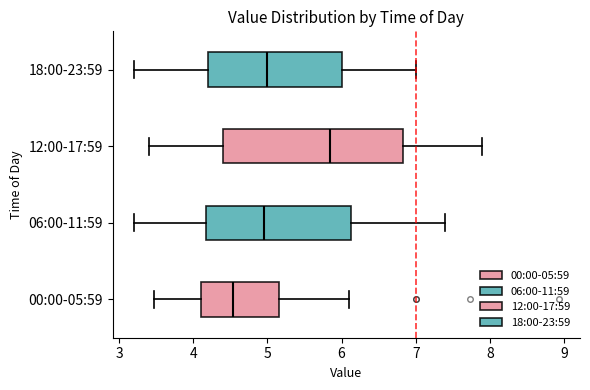

Which box's median line is the furthest to the right?

12:00-17:59